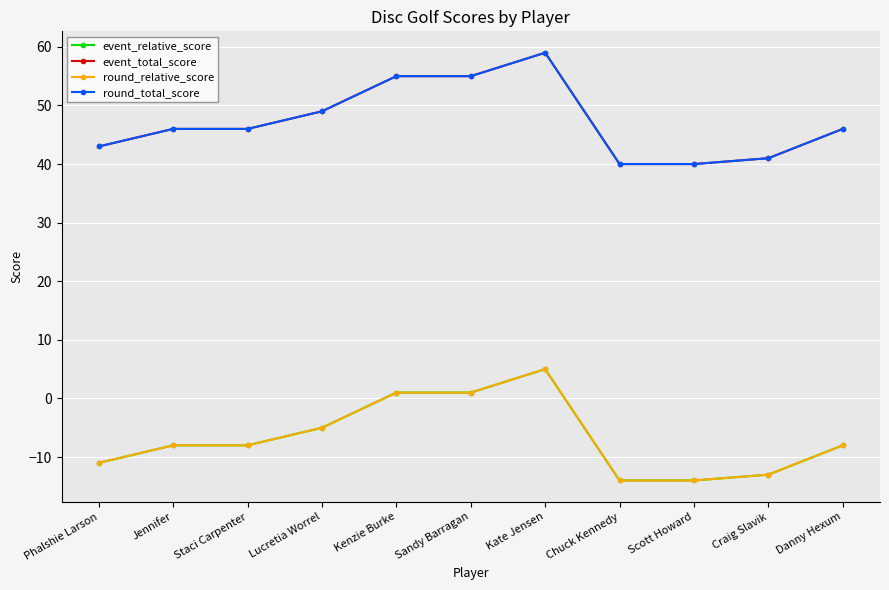

True or false: event_total_score and event_relative_score cross at least once.

False